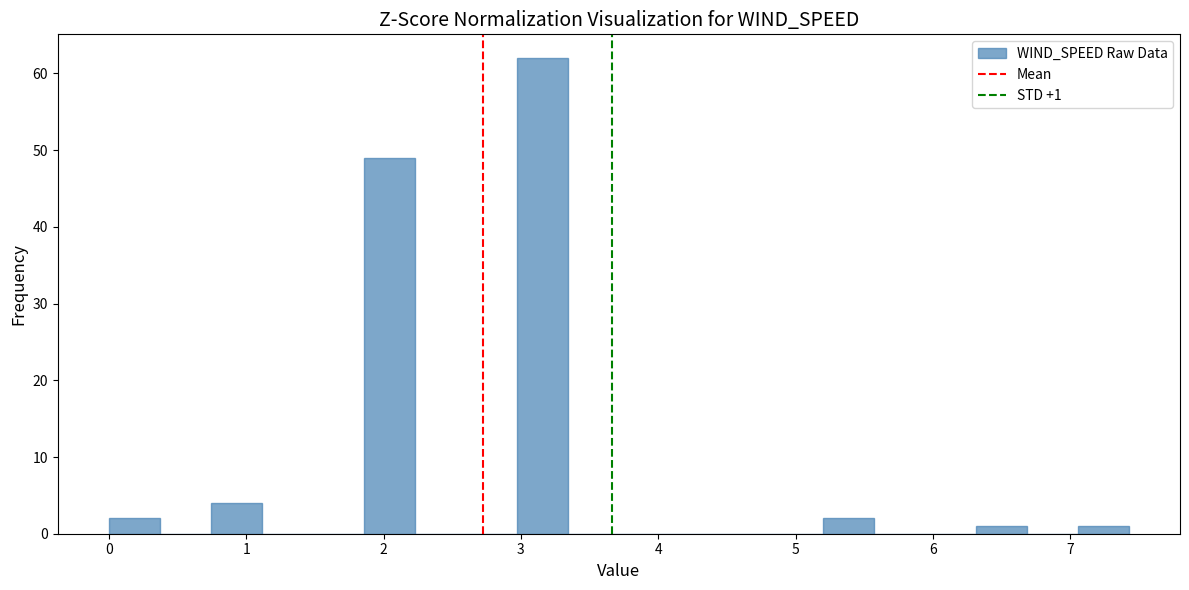

Around what value on the x-axis is the tallest bar? Give the approximate position of its centre, as read against the axis.

3.2